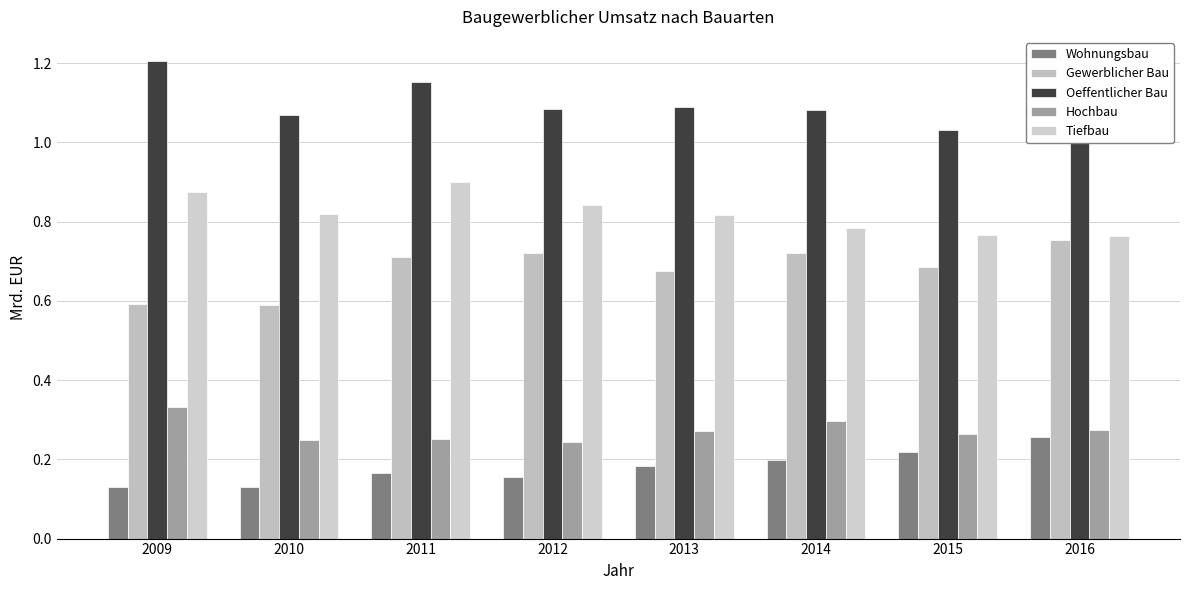

What are all the series names shown in the legend?

Wohnungsbau, Gewerblicher Bau, Oeffentlicher Bau, Hochbau, Tiefbau